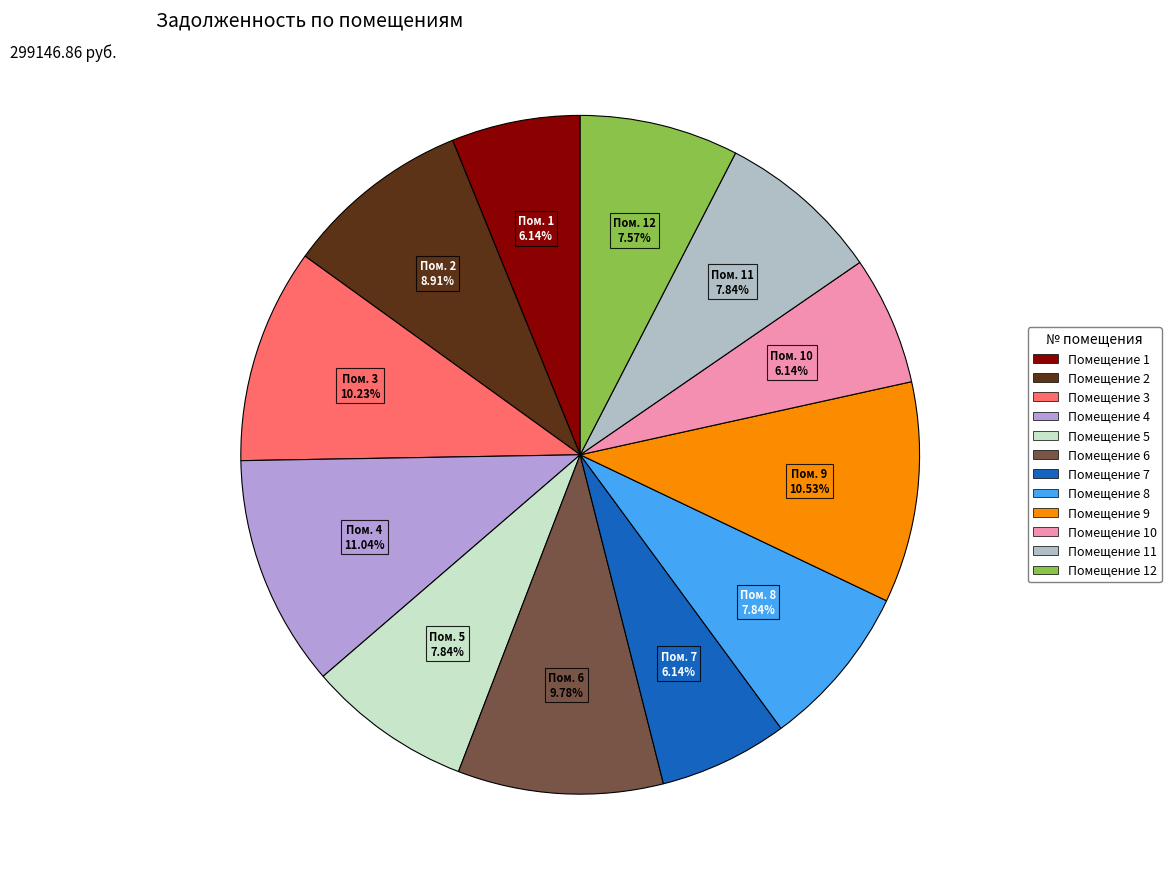

Count the number of slices in the pie.

12